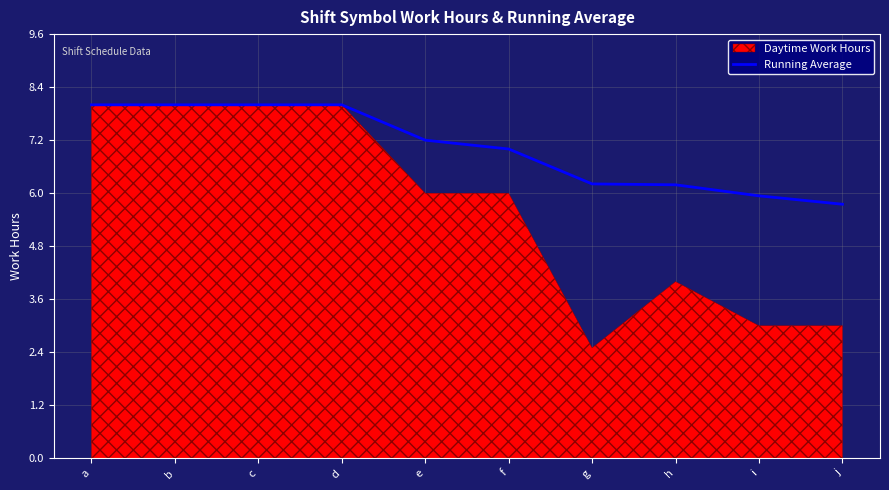

Is it true that the value at e is 11.9?

False